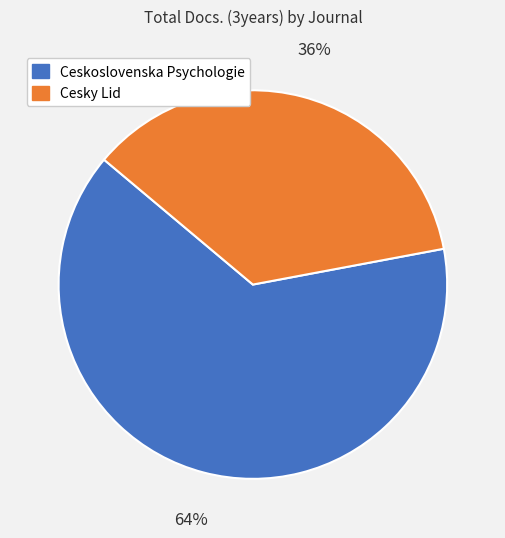

Rank the categories by value from highest to lowest.

Ceskoslovenska Psychologie, Cesky Lid